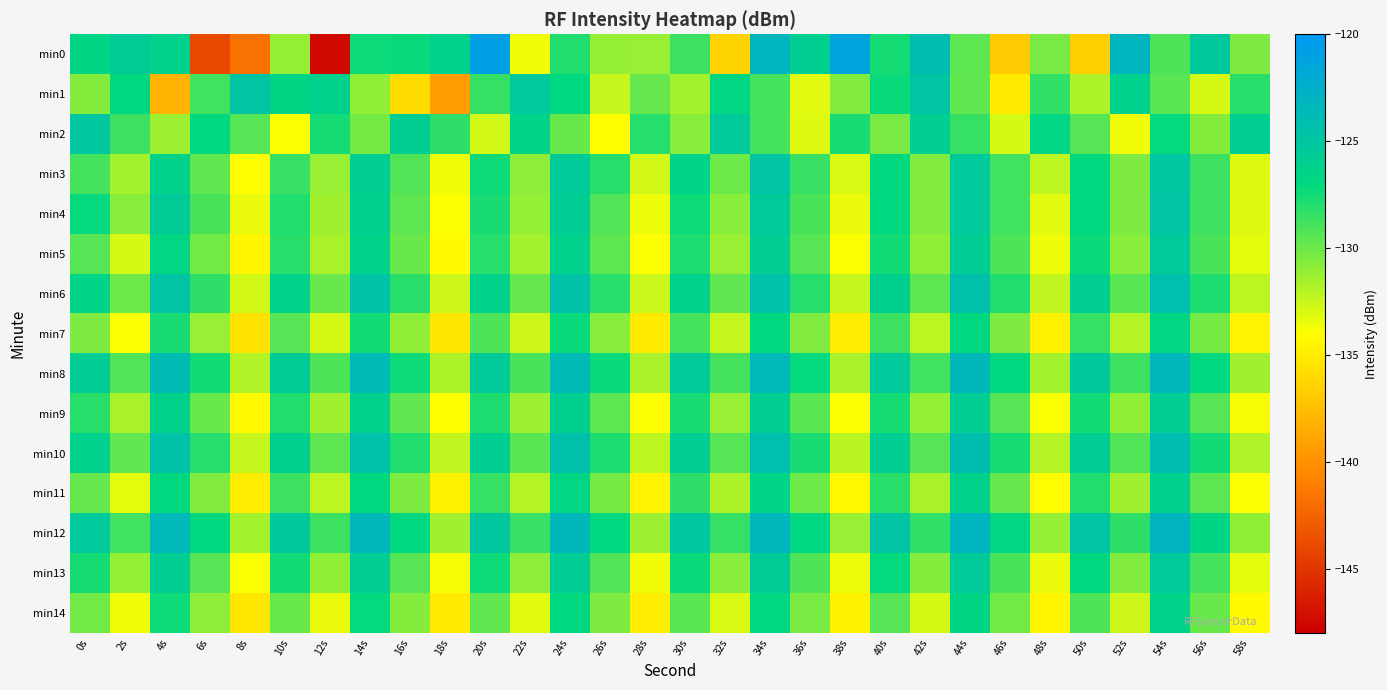

What is the difference between the highest and lowest values at 44s?

6.5